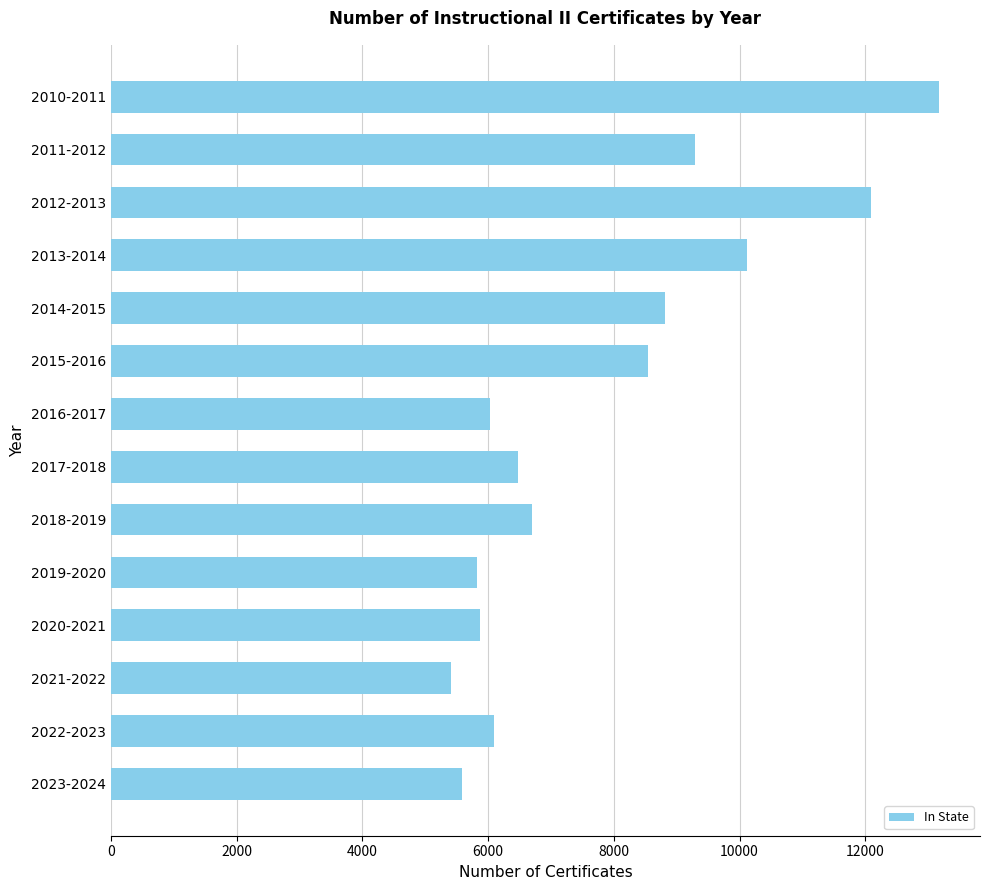

Between 2019-2020 and 2012-2013, which is larger?

2012-2013